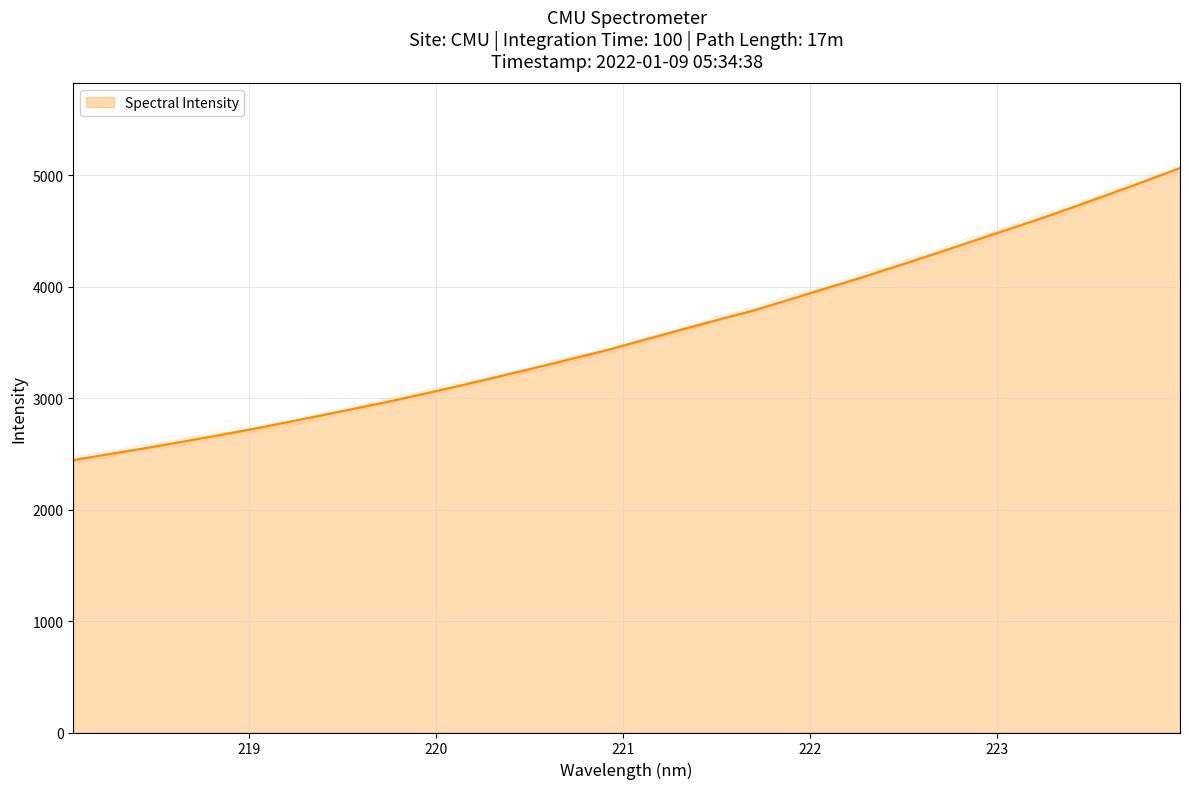

What is the sum of the values at 223.2172 and 222.0721?

8578.6